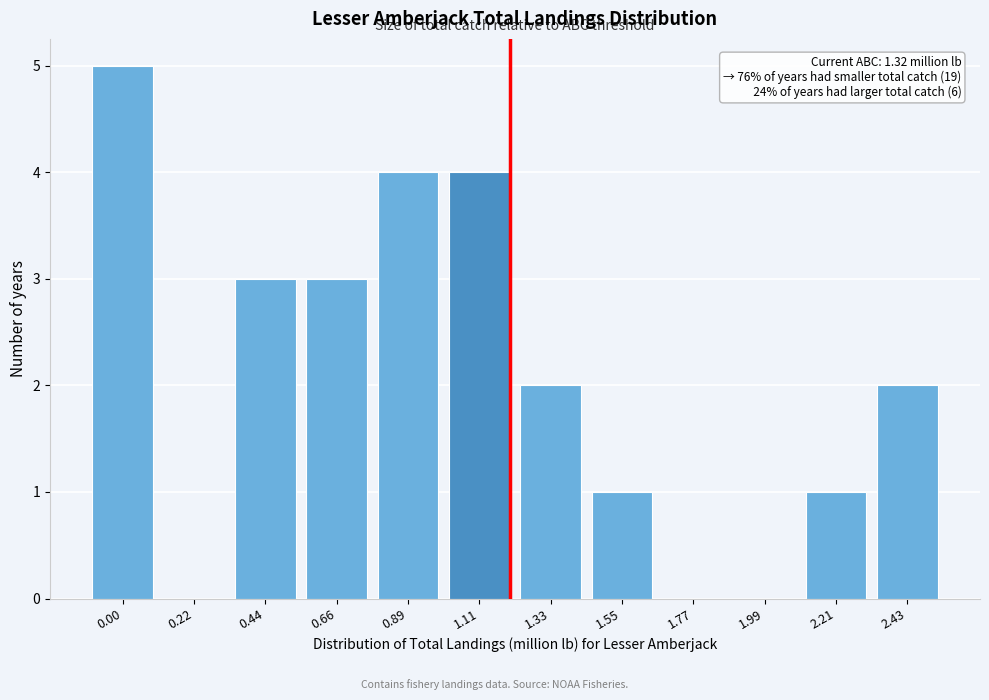

Reading right to left, extract all data points from this chart.

2.43=2	2.21=1	1.99=0	1.77=0	1.55=1	1.33=2	1.11=4	0.89=4	0.66=3	0.44=3	0.22=0	0.00=5